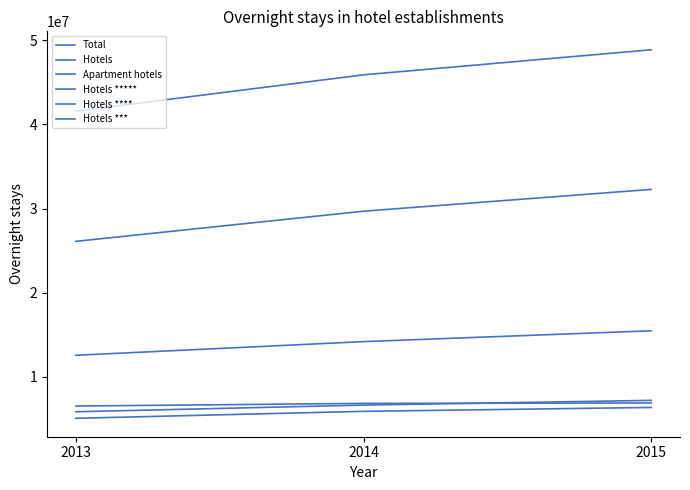

What is the minimum value for Total?

41569716